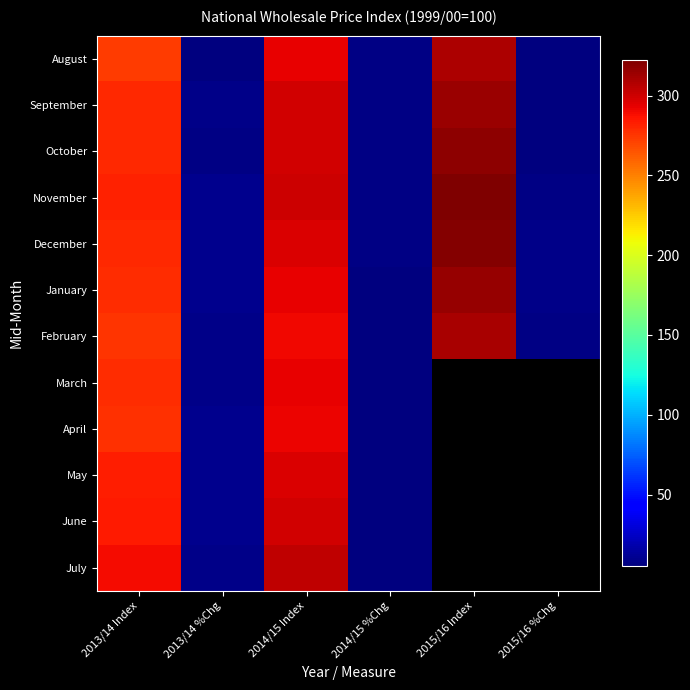

Where is July nearest to the value 154?

2013/14 Index